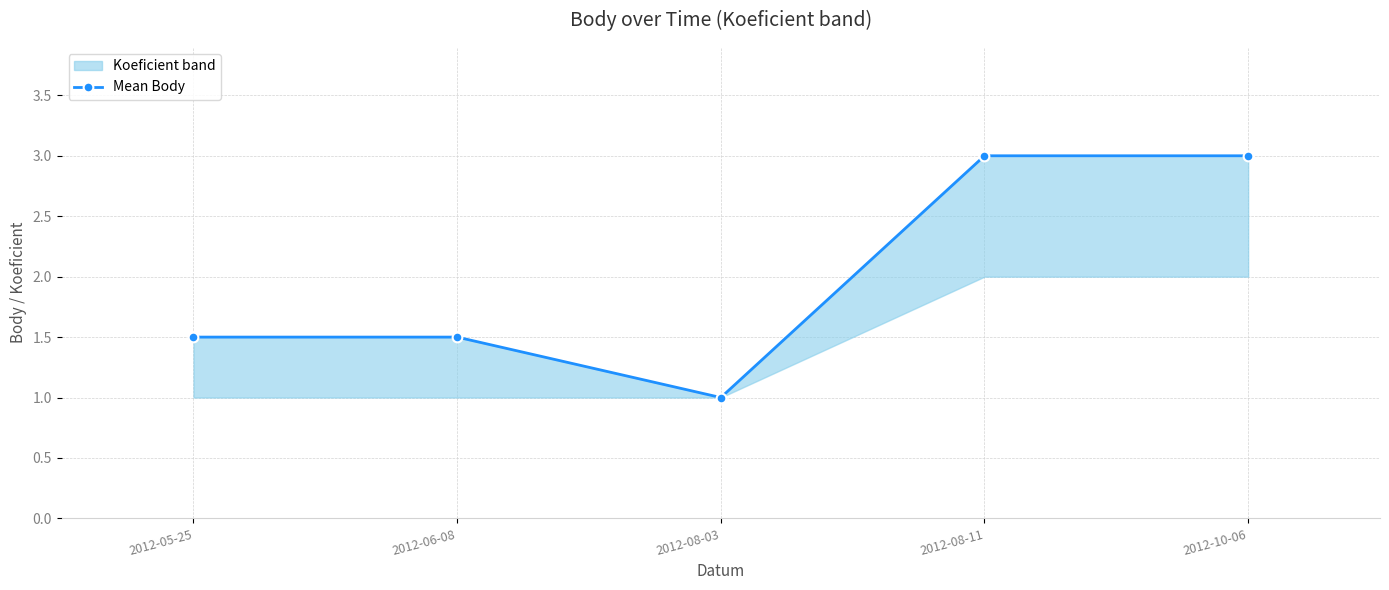

Between 2012-08-11 and 2012-05-25, which is larger?

2012-08-11